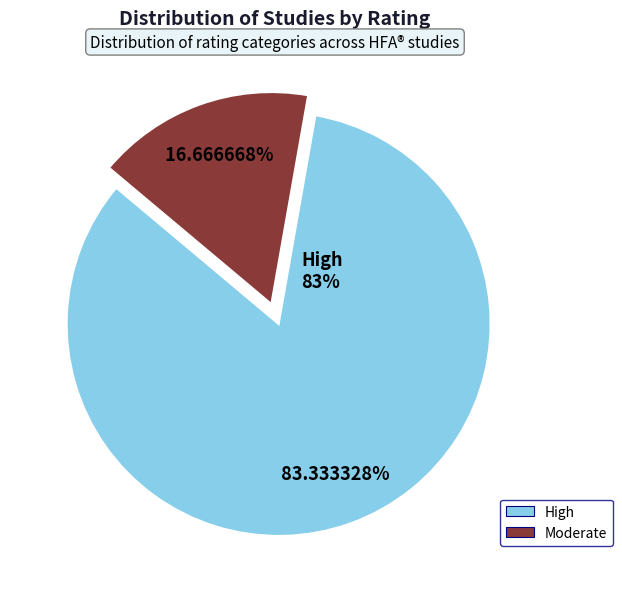

Approximately how many times larger is the value at High compared to Moderate?

5.0